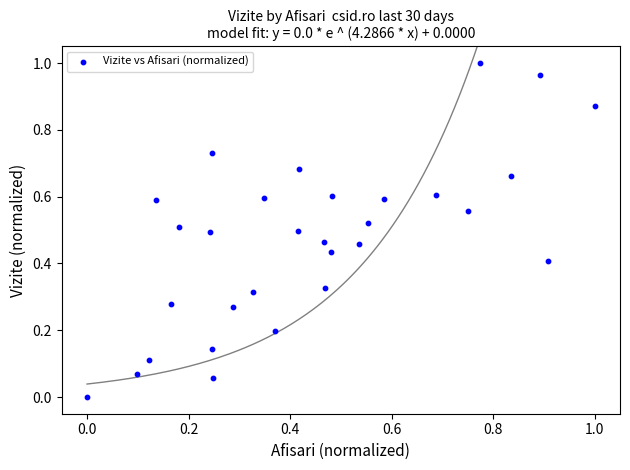

How many points are shown in the scatter plot?

30